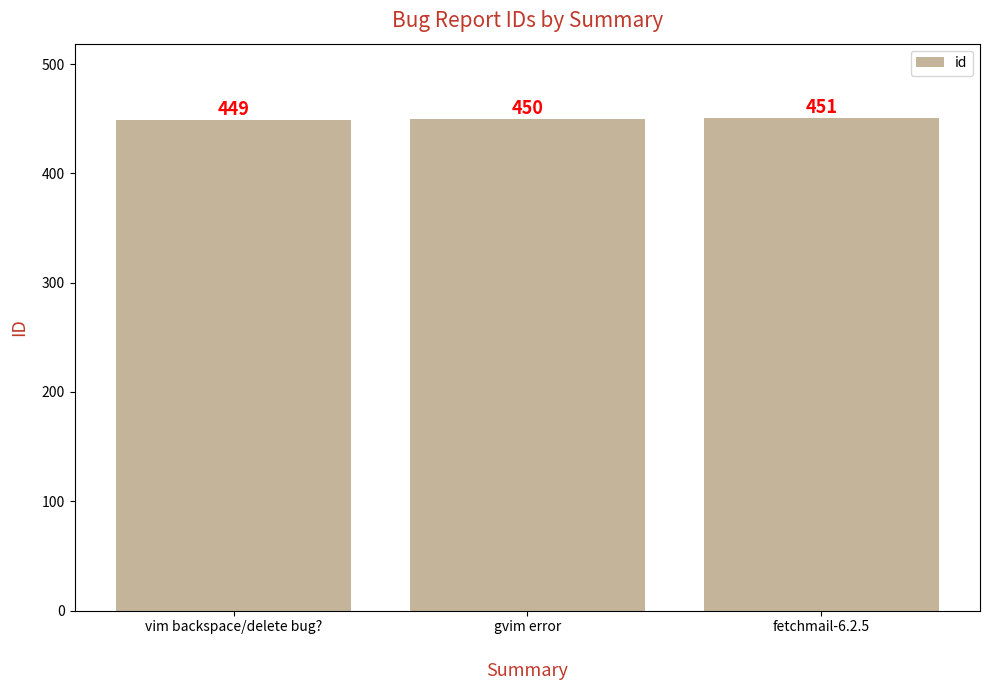

What is the average value?

450